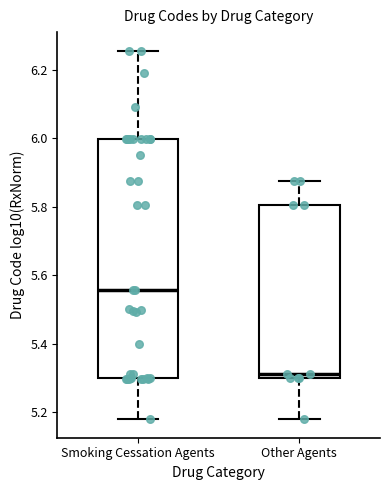

Reading left to right, transcribe this box plot: for each box, give where its median line is, the range the box spans, and where its two whiskers end, as read against the y-axis. The values are not printed on the chart, so give them approximately, as read against the axis.

Smoking Cessation Agents: median 5.56, box 5.30 to 6.00, whiskers 5.18 to 6.26
Other Agents: median 5.32, box 5.30 to 5.80, whiskers 5.18 to 5.88